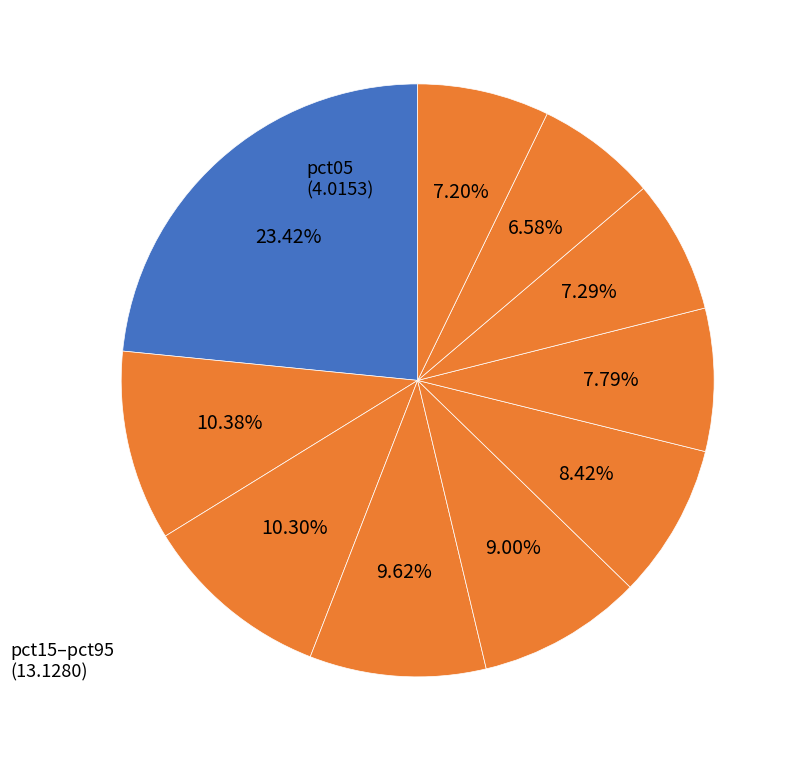

What is the smallest slice in the pie chart?

pct85